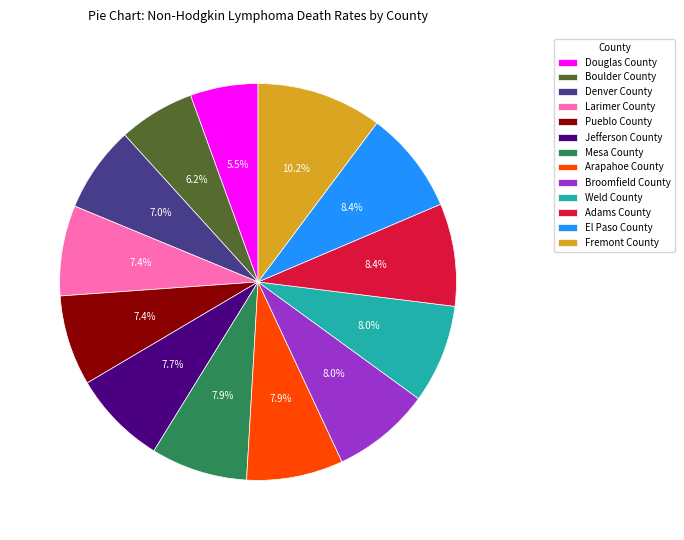

How much of the chart is everything except Denver County?

93.0%